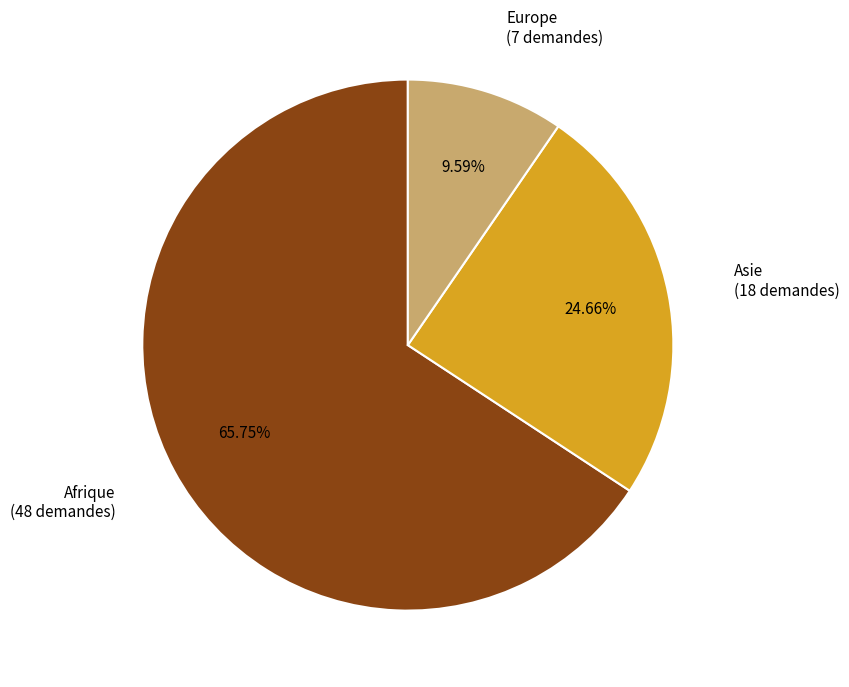

Is there any slice that represents more than half of the pie?

Yes